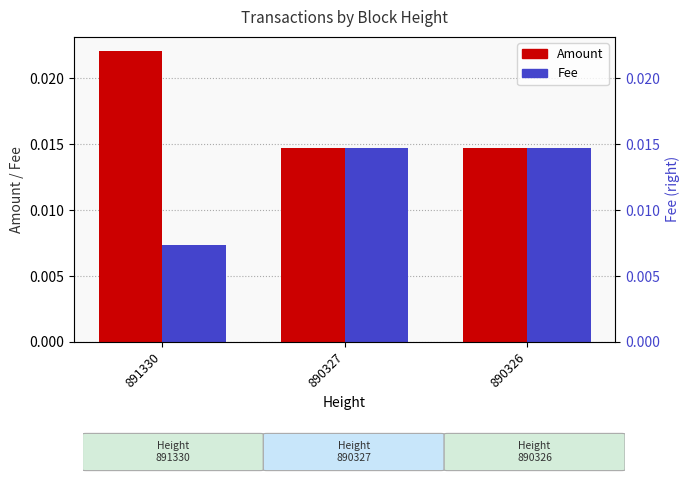

At which label is Fee closest to 0?

891330